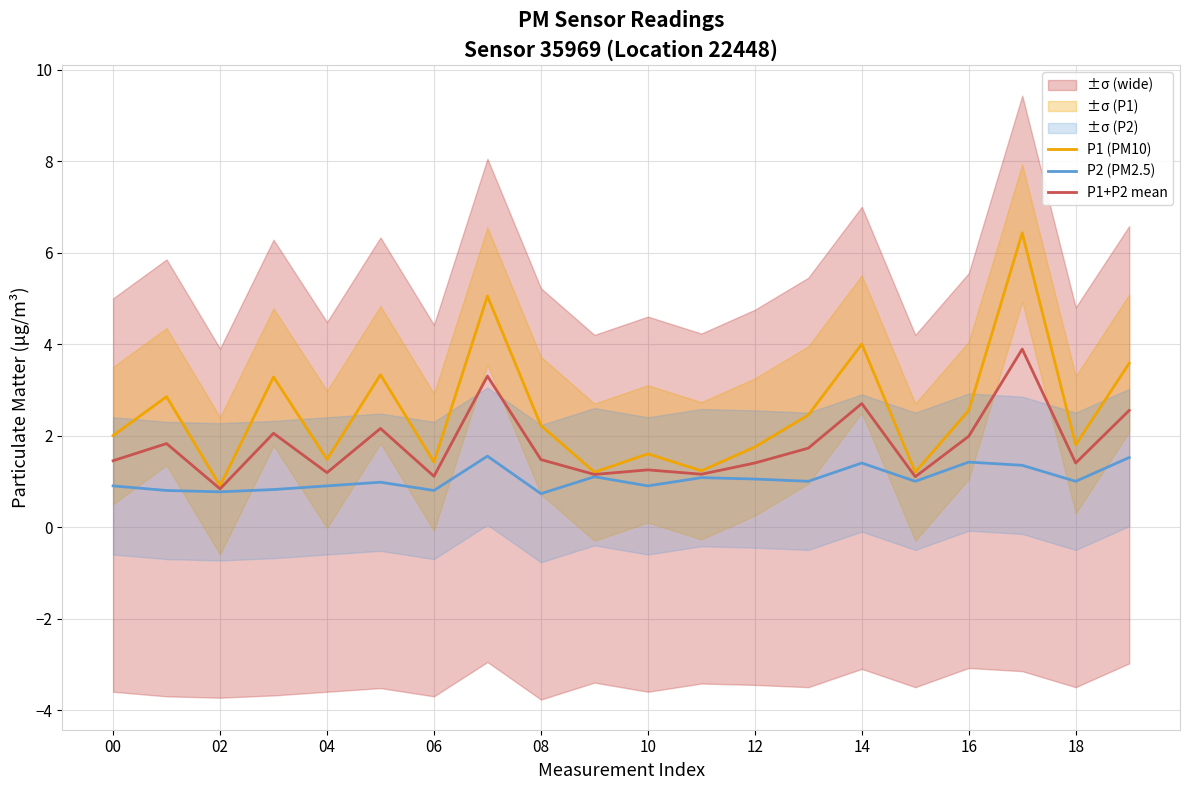

What is the maximum value for P1 (PM10)?

6.4